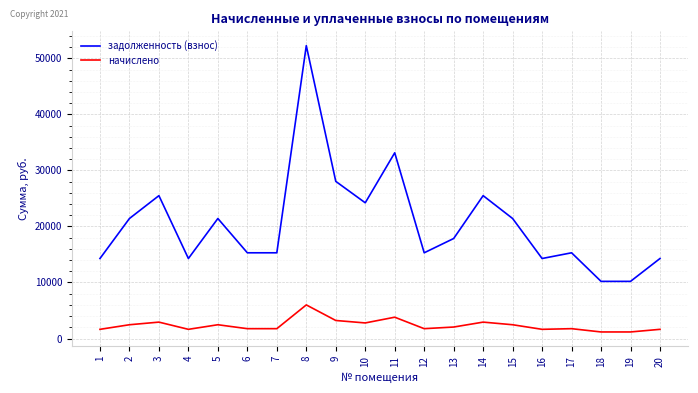

The value of задолженность (взнос) at 5 is 37979.5. True or false?

False